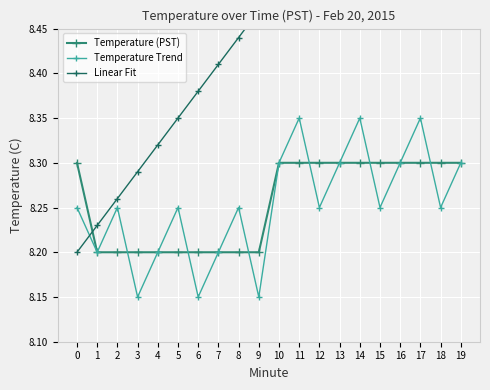

List the labels in order of Linear Fit value, smallest first.

0, 1, 2, 3, 4, 5, 6, 7, 8, 9, 10, 11, 12, 13, 14, 15, 16, 17, 18, 19